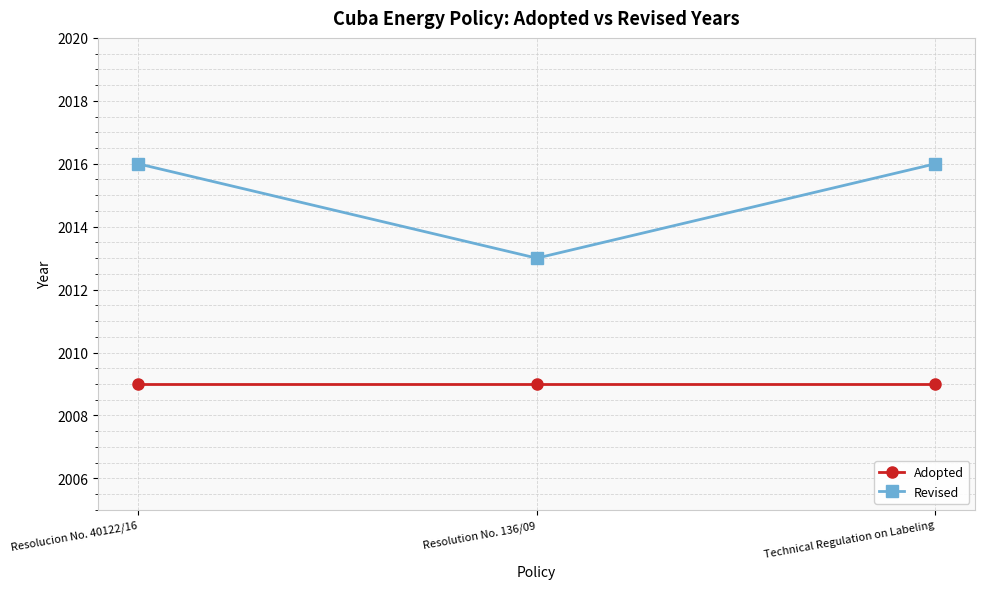

Reading left to right, list all the values displayed in this chart.

Adopted: Resolucion No. 40122/16=2009	Resolution No. 136/09=2009	Technical Regulation on Labeling=2009
Revised: Resolucion No. 40122/16=2016	Resolution No. 136/09=2013	Technical Regulation on Labeling=2016